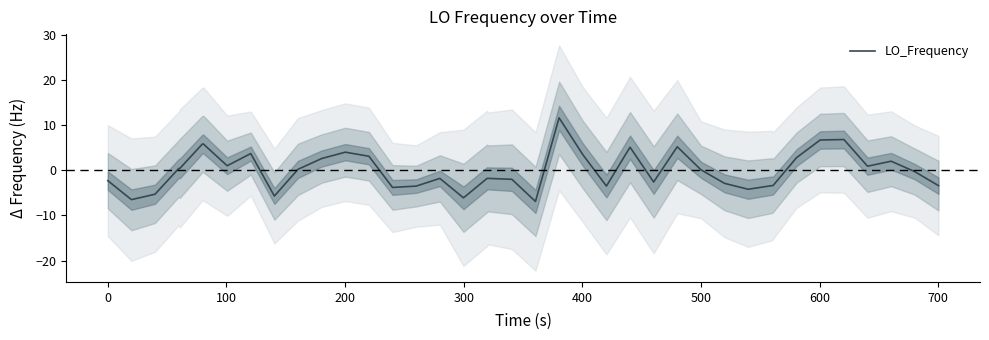

How many data points does each series have?

40